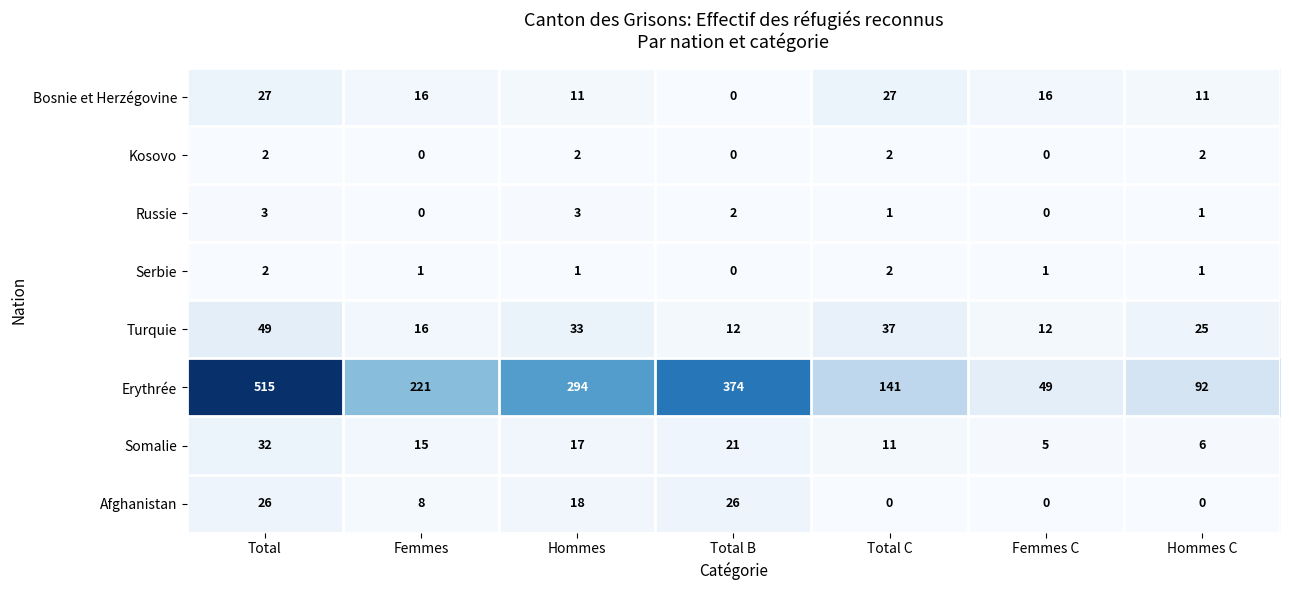

At which category is the sum across all series the highest?

Total